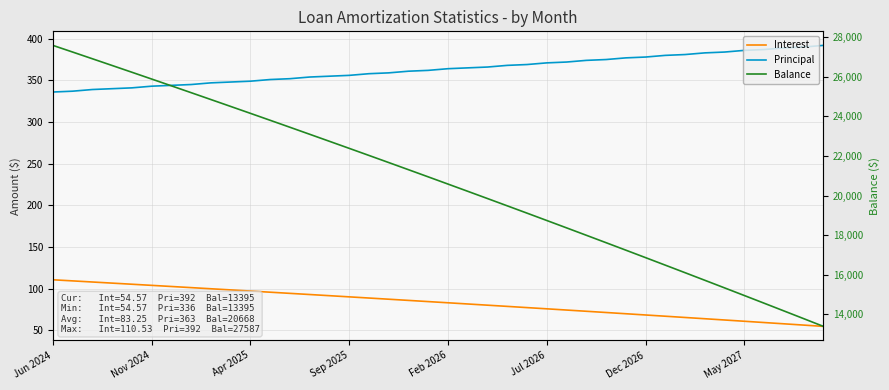

Which category has the highest value across all series?

Jun 2024